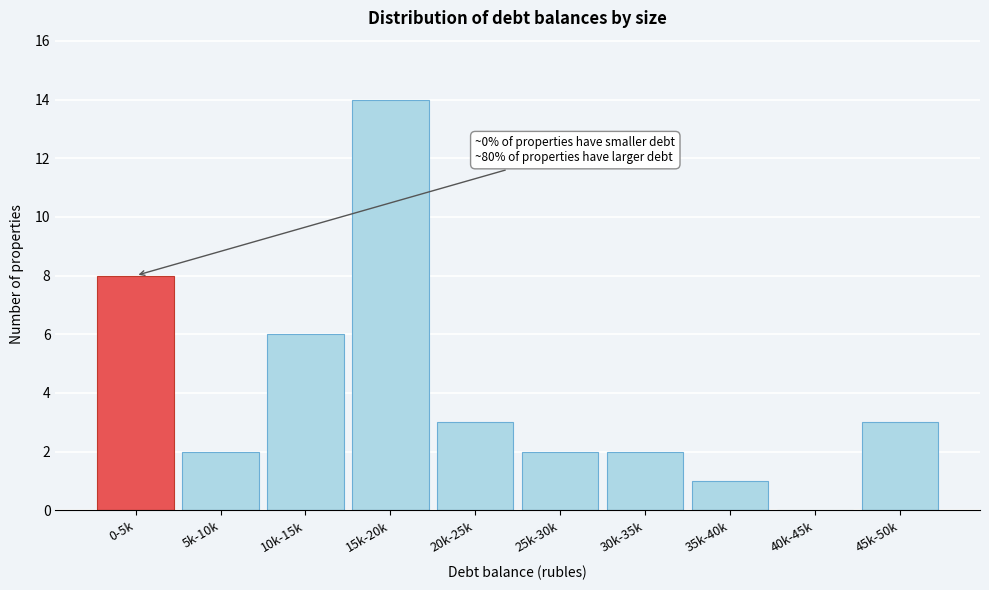

Reading right to left, transcribe all the data shown in this chart.

45k-50k=3	40k-45k=0	35k-40k=1	30k-35k=2	25k-30k=2	20k-25k=3	15k-20k=14	10k-15k=6	5k-10k=2	0-5k=8